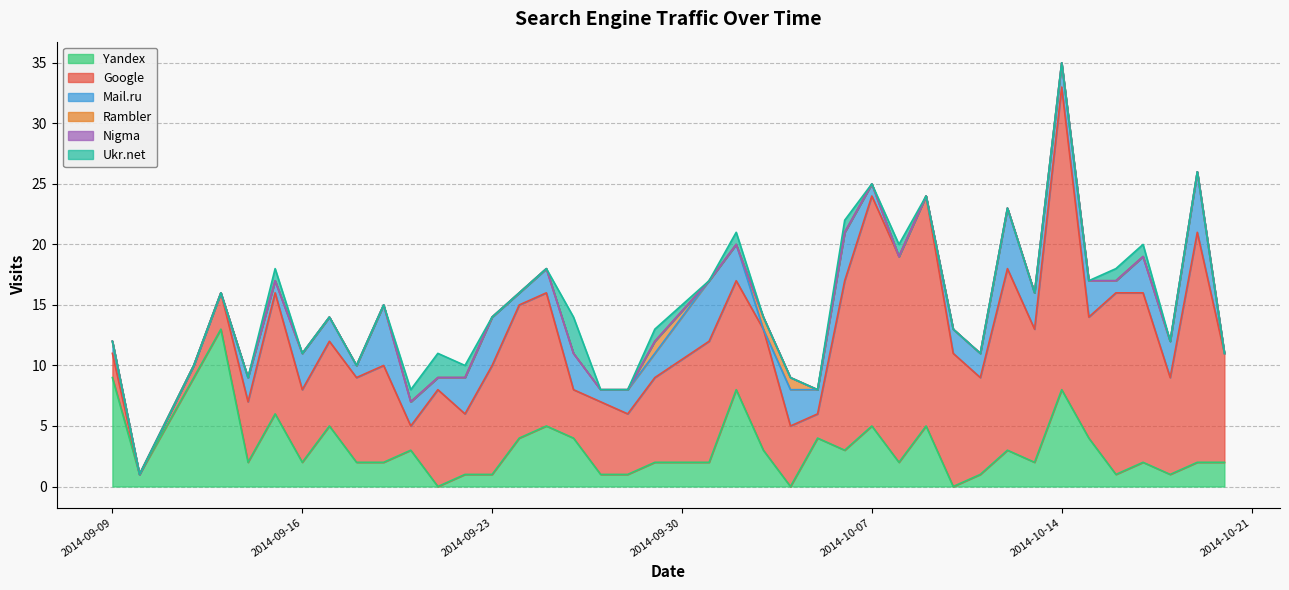

Is it true that Ukr.net equals 0 at 7?

True